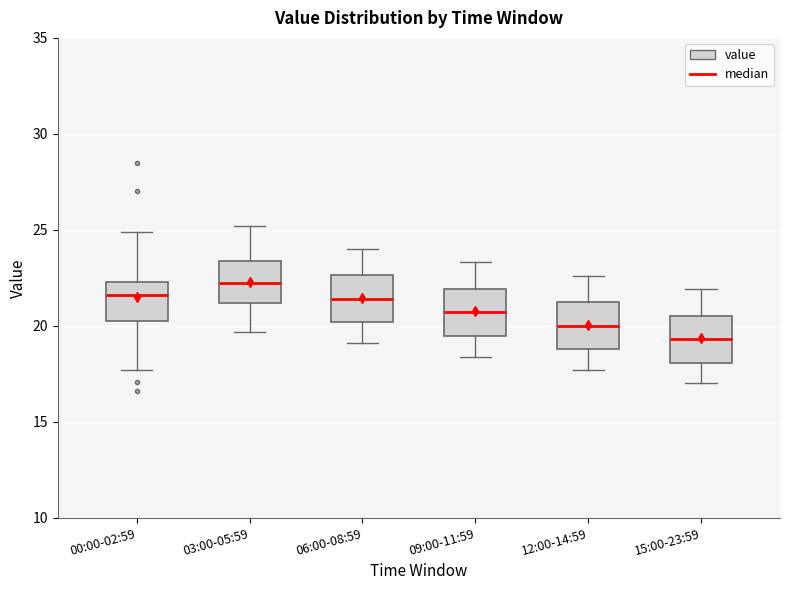

Where does the lower whisker of the box for 06:00-08:59 end on the y-axis? The values are not printed on the chart, so give them approximately, as read against the axis.

19.0